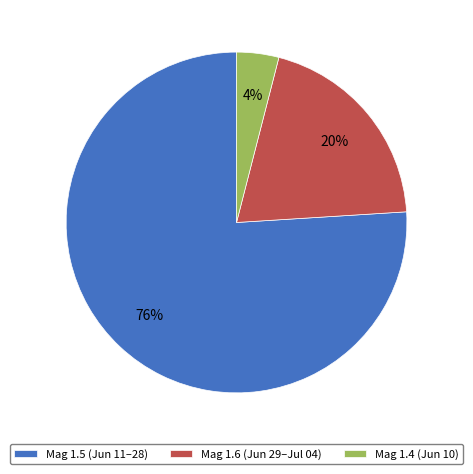

Which has a higher value, Mag 1.6 (Jun 29–Jul 04) or Mag 1.4 (Jun 10)?

Mag 1.6 (Jun 29–Jul 04)